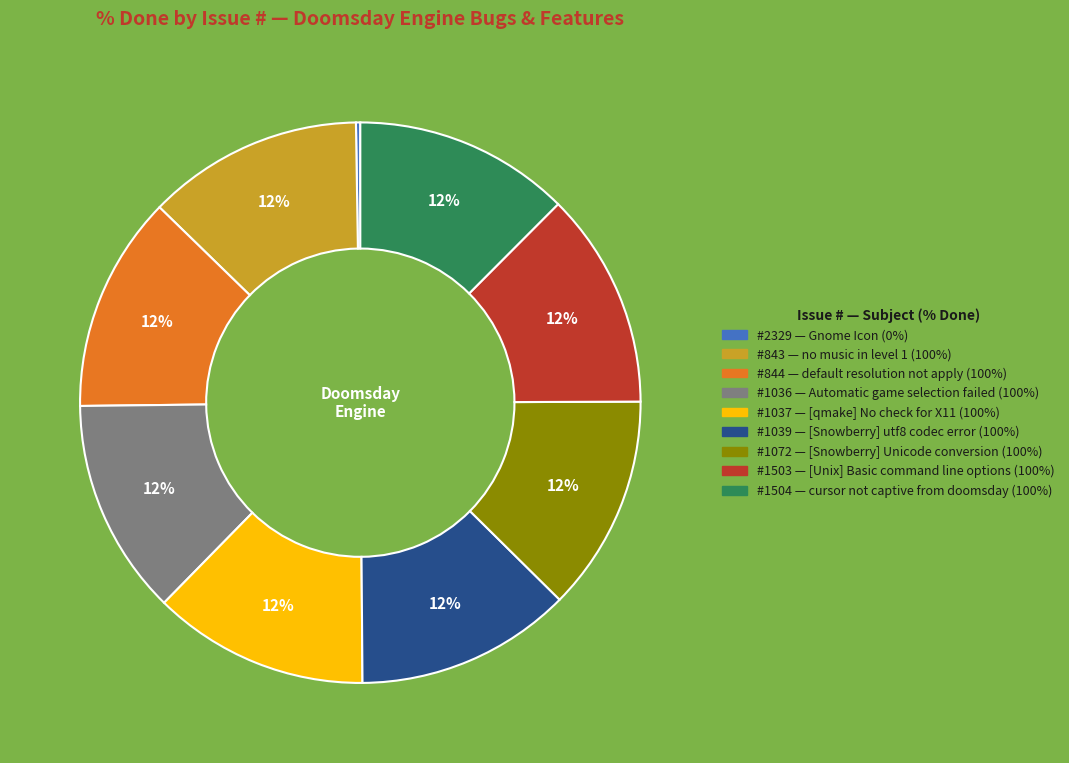

To the nearest percent, what is the average slice percentage?

11%